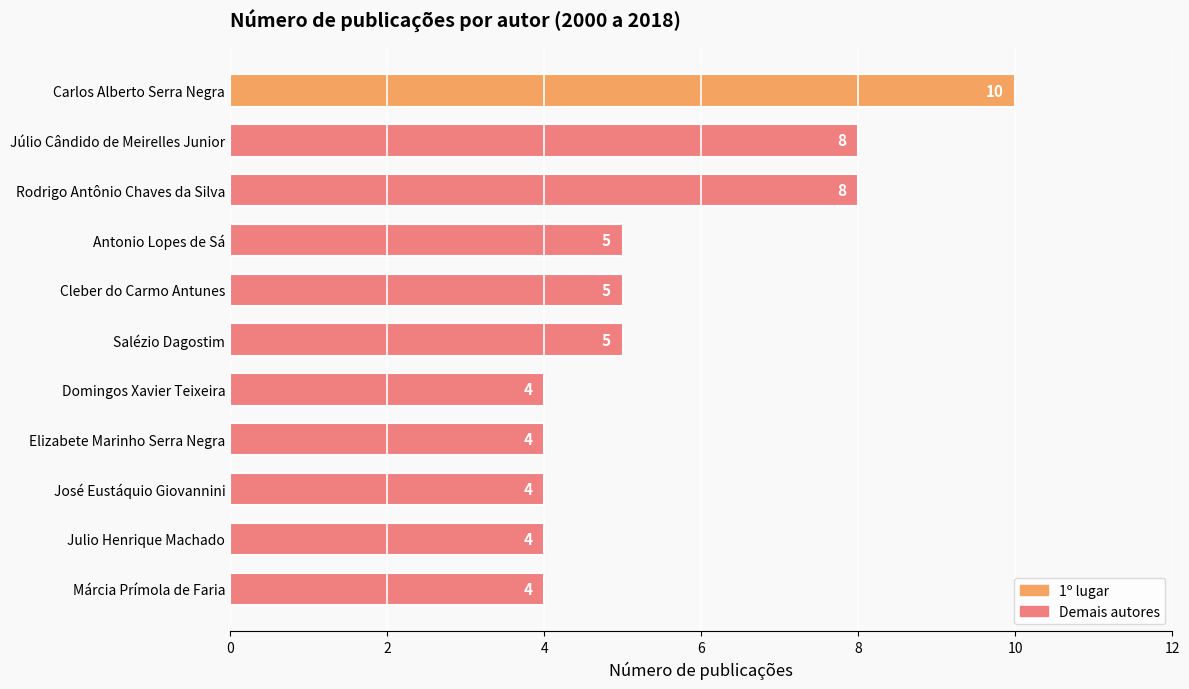

What is the label of the 9th bar from the top?

José Eustáquio Giovannini